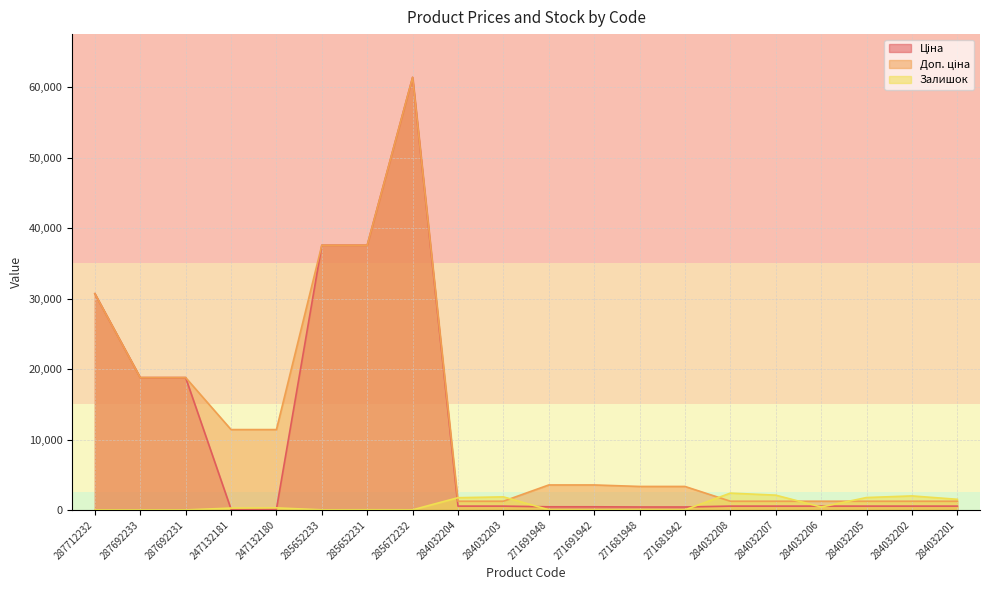

In Доп. ціна, how many points are higher than both neighbors (excluding endpoints)?

1